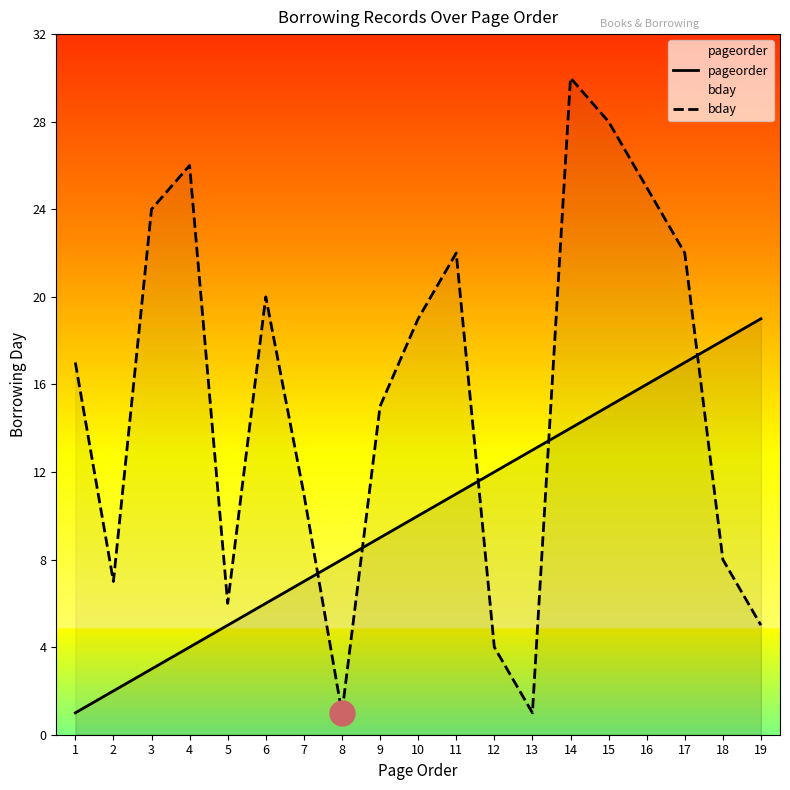

Rank the categories by bday value from highest to lowest.

14, 15, 4, 16, 3, 11, 17, 6, 10, 1, 9, 7, 18, 2, 5, 19, 12, 8, 13